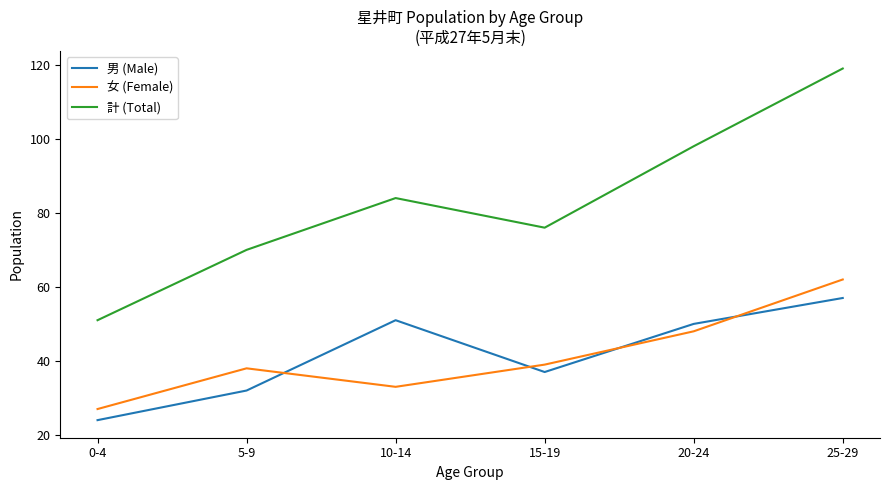

What is the approximate value of 計 (Total) at 15-19, to the nearest 10?

80